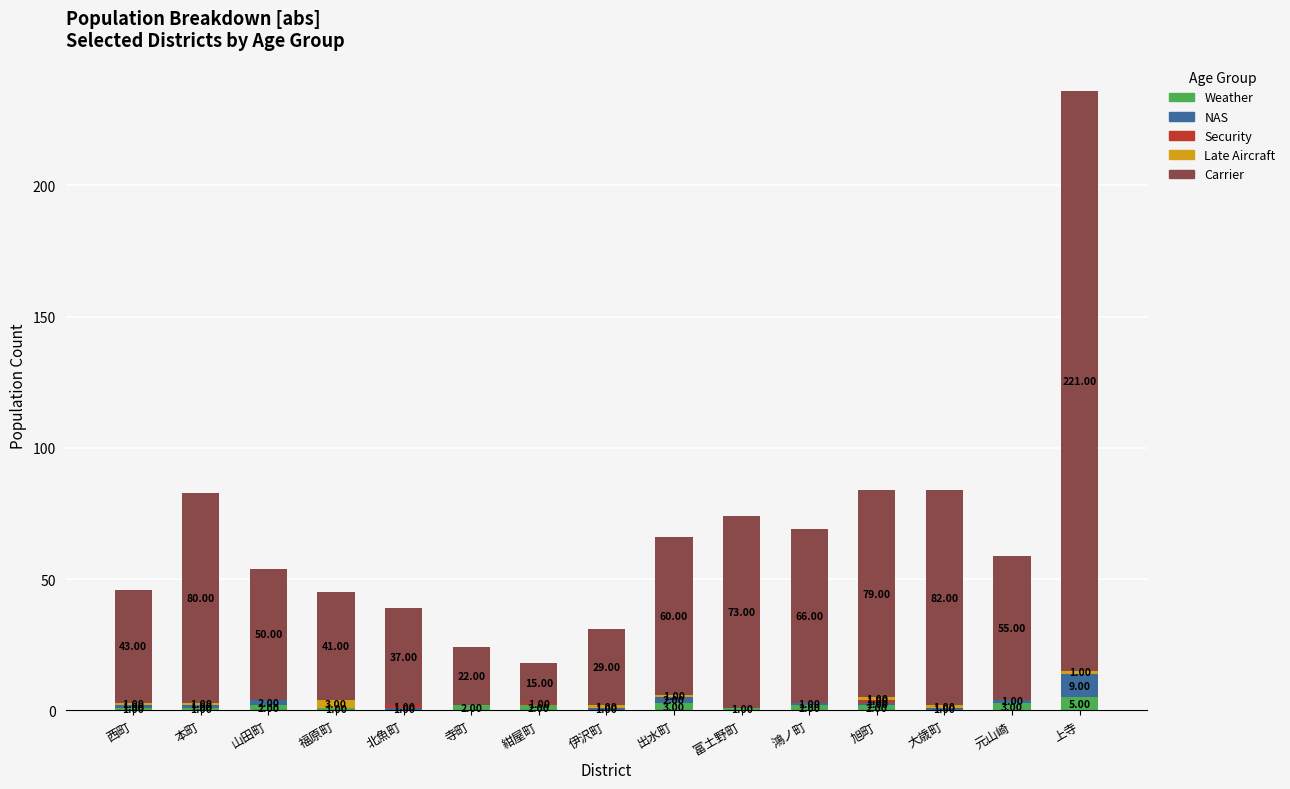

At which category is the sum across all series the highest?

上寺